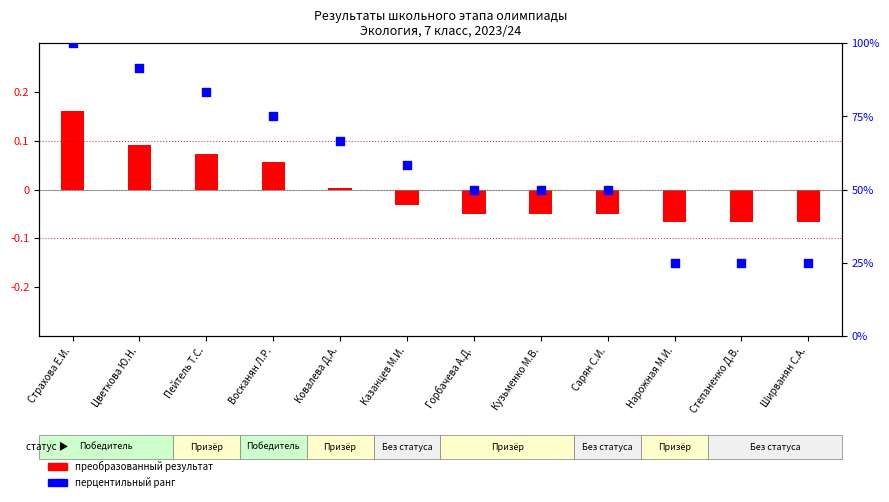

Which series contains the lowest Y value?

преобразованный результат